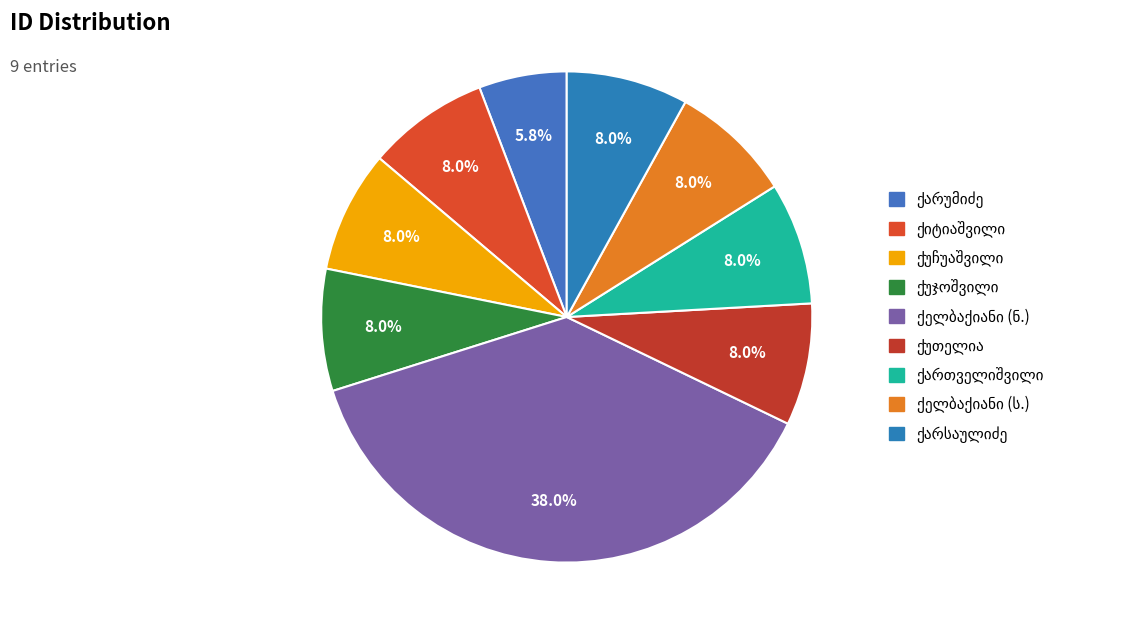

To the nearest percent, what is the average slice percentage?

11%